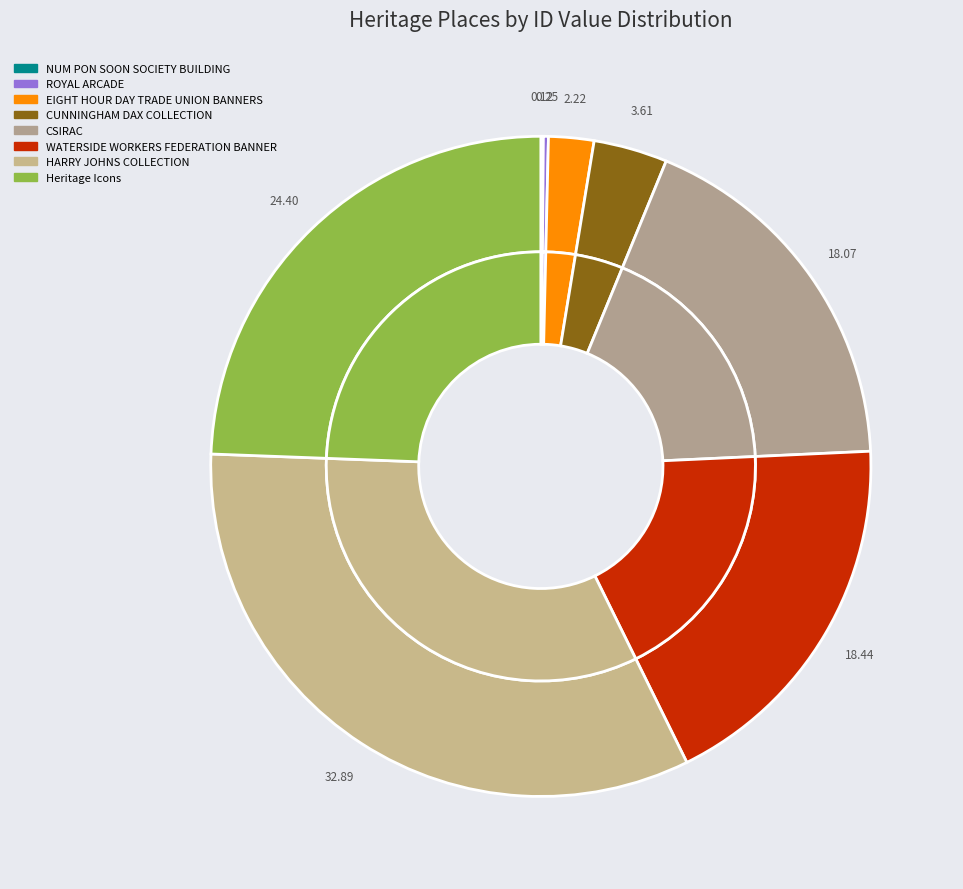

Does CUNNINGHAM DAX COLLECTION account for over 50% of the chart?

No